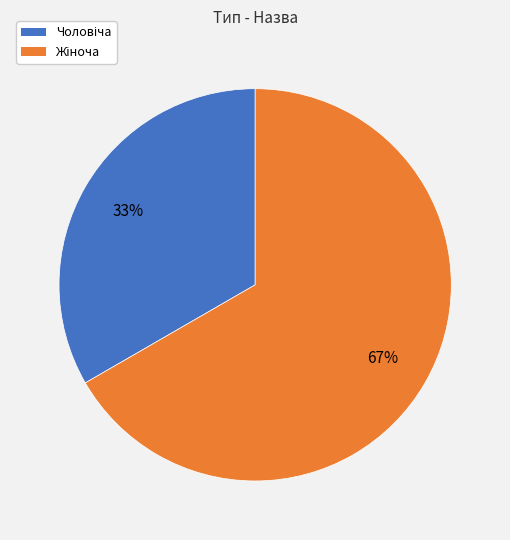

Is there any slice that represents more than half of the pie?

Yes